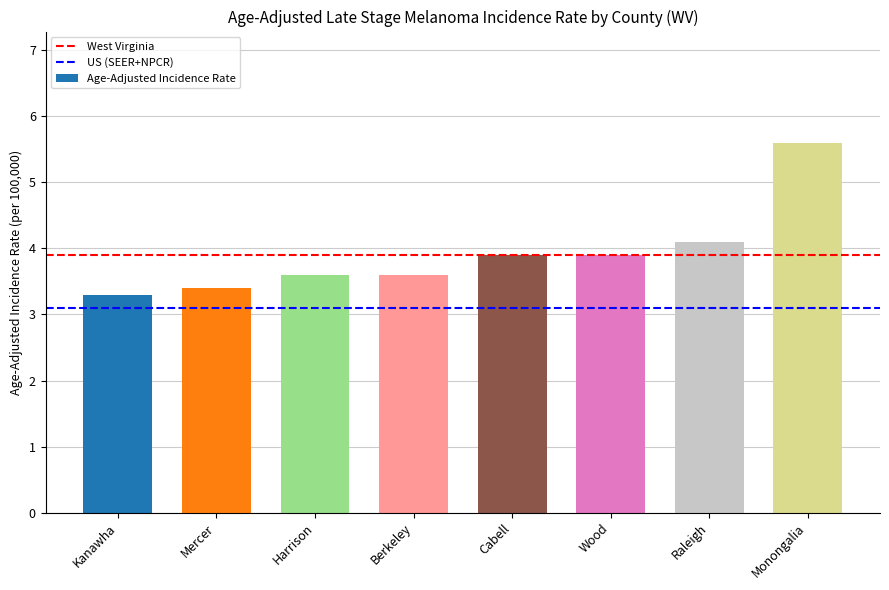

What value does the data have at Monongalia?

5.6